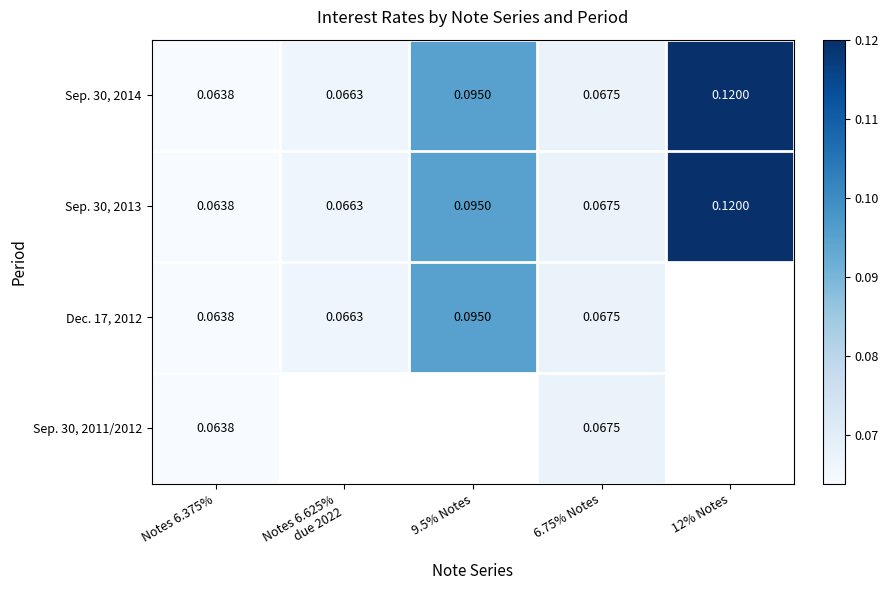

Is the value of Sep. 30, 2011/2012 at 6.75% Notes greater than the value of Sep. 30, 2014 at 9.5% Notes?

No